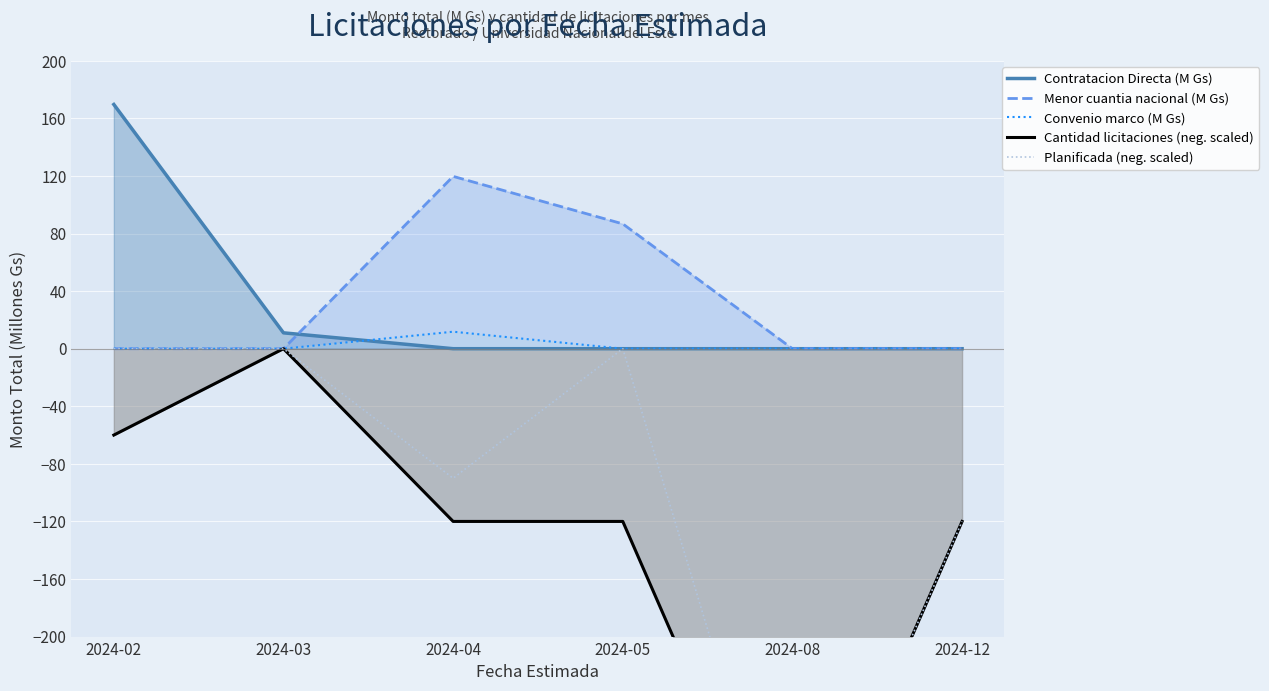

Reading right to left, what are all the values shown in this chart?

Contratacion Directa (M Gs): 0.0	0.0	0.0	0.0	11.0	169.7
Menor cuantia nacional (M Gs): 0.0	0.0	86.7	119.7	0.0	0.0
Convenio marco (M Gs): 0.0	0.0	0.0	11.8	0.0	0.0
Cantidad licitaciones (neg. scaled): -120.0	-390.0	-120.0	-120.0	0.0	-60.0
Planificada (neg. scaled): -120.0	-390.0	0.0	-90.0	0.0	0.0